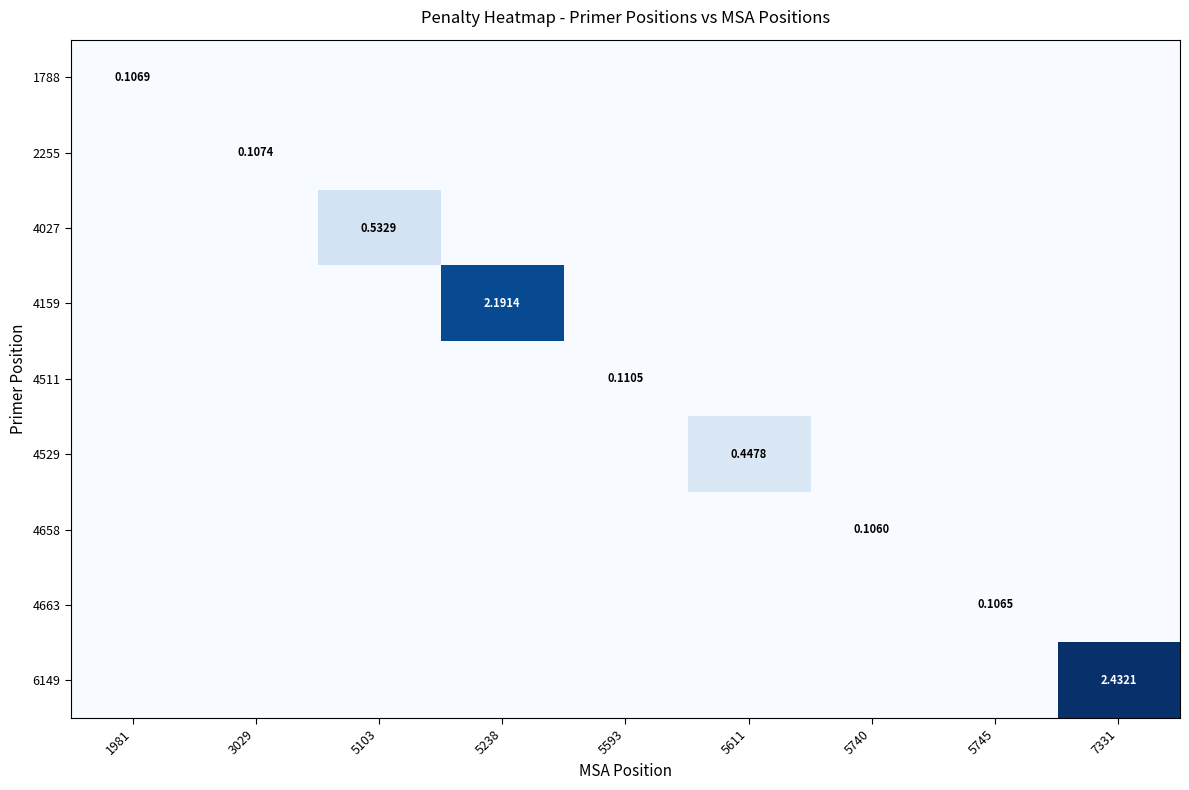

What is the maximum value for 6149?

2.4